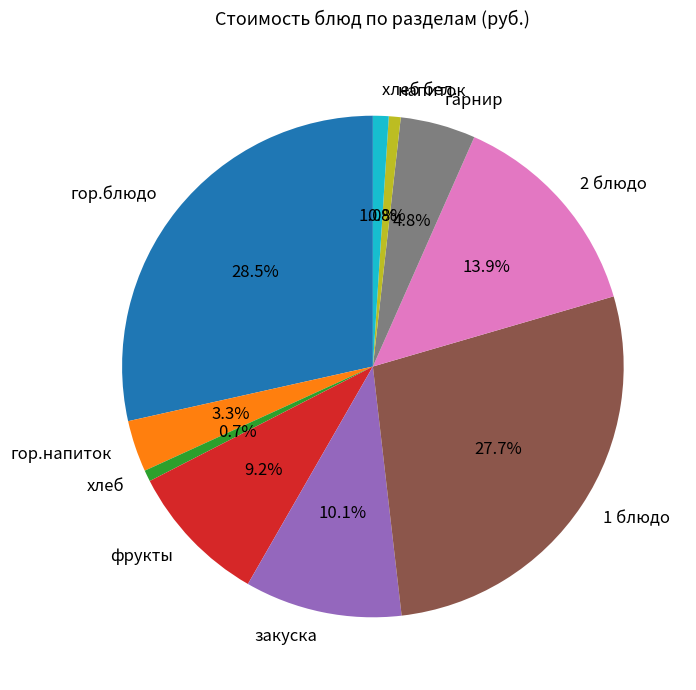

How much of the chart is everything except напиток?

99.2%